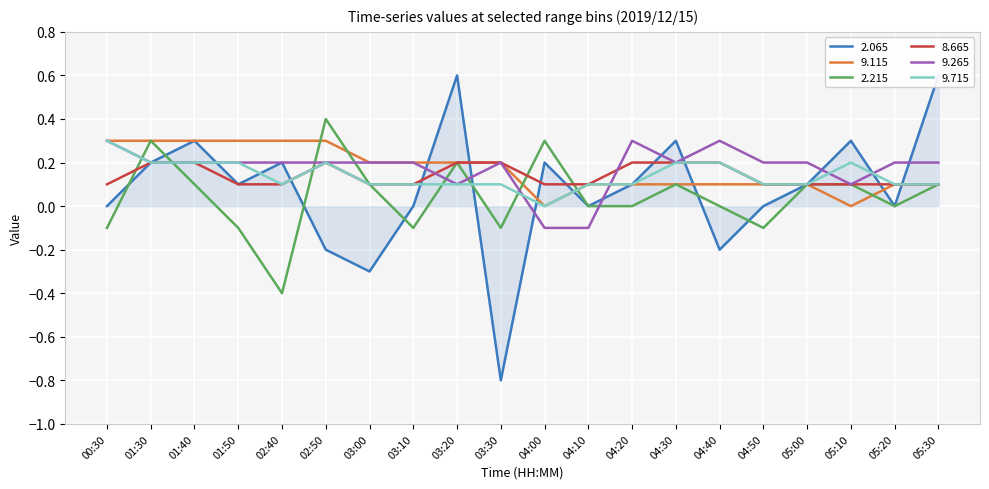

Reading left to right, what are all the values shown in this chart?

2.065: -0.0	0.2	0.3	0.1	0.2	-0.2	-0.3	0.0	0.6	-0.8	0.2	-0.0	0.1	0.3	-0.2	-0.0	0.1	0.3	-0.0	0.6
9.115: 0.3	0.3	0.3	0.3	0.3	0.3	0.2	0.2	0.2	0.2	0.0	0.1	0.1	0.1	0.1	0.1	0.1	0.0	0.1	0.1
2.215: -0.1	0.3	0.1	-0.1	-0.4	0.4	0.1	-0.1	0.2	-0.1	0.3	-0.0	0.0	0.1	-0.0	-0.1	0.1	0.1	0.0	0.1
8.665: 0.1	0.2	0.2	0.1	0.1	0.2	0.1	0.1	0.2	0.2	0.1	0.1	0.2	0.2	0.2	0.1	0.1	0.1	0.1	0.1
9.265: 0.3	0.2	0.2	0.2	0.2	0.2	0.2	0.2	0.1	0.2	-0.1	-0.1	0.3	0.2	0.3	0.2	0.2	0.1	0.2	0.2
9.715: 0.3	0.2	0.2	0.2	0.1	0.2	0.1	0.1	0.1	0.1	-0.0	0.1	0.1	0.2	0.2	0.1	0.1	0.2	0.1	0.1